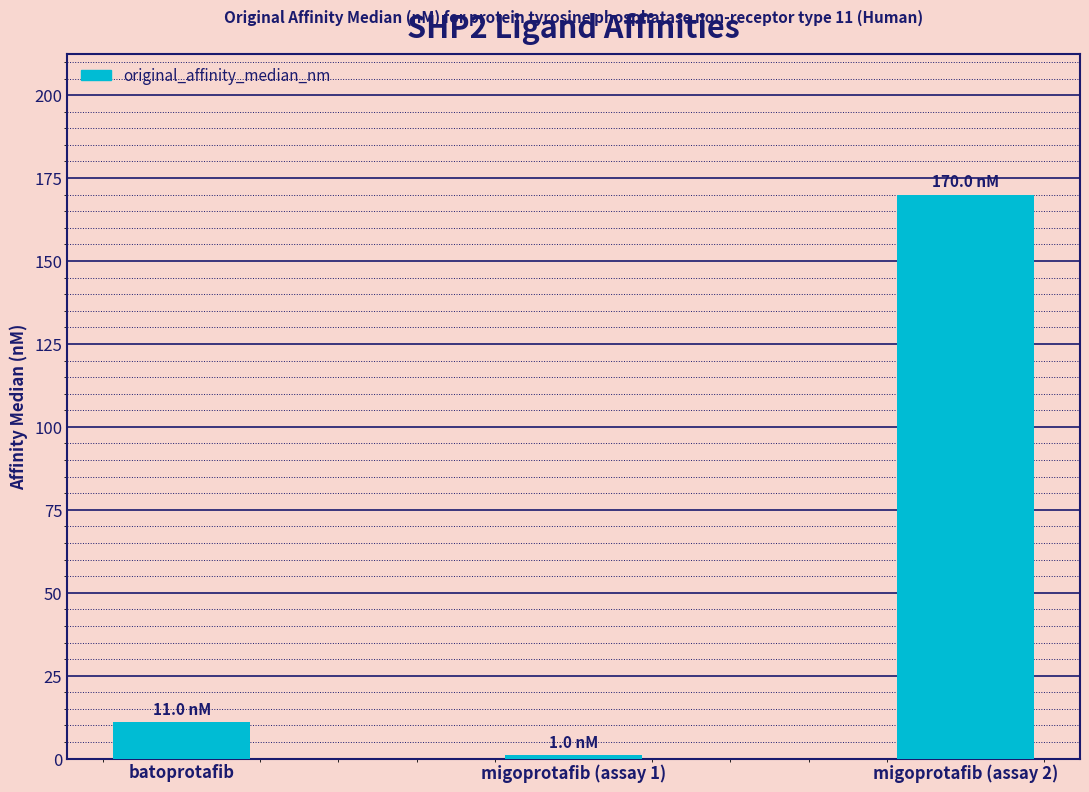

How many bars are there in total?

3